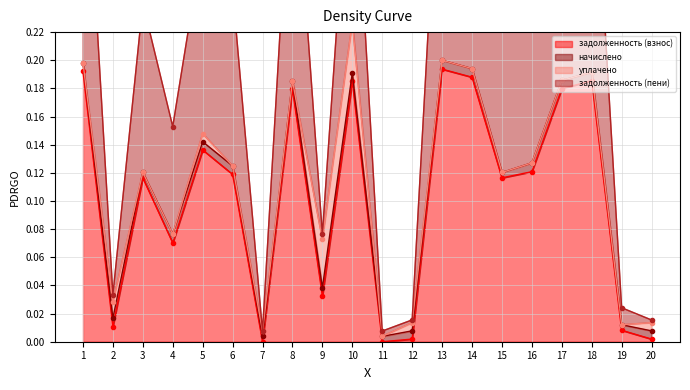

True or false: задолженность (взнос) has a value of 0.3 at 13.

False